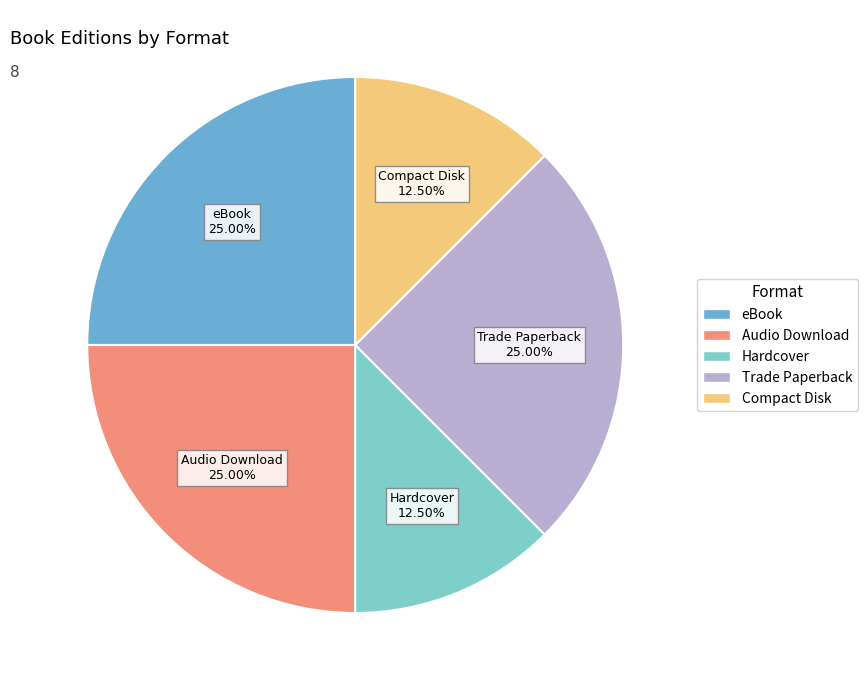

How many segments does this pie chart have?

5